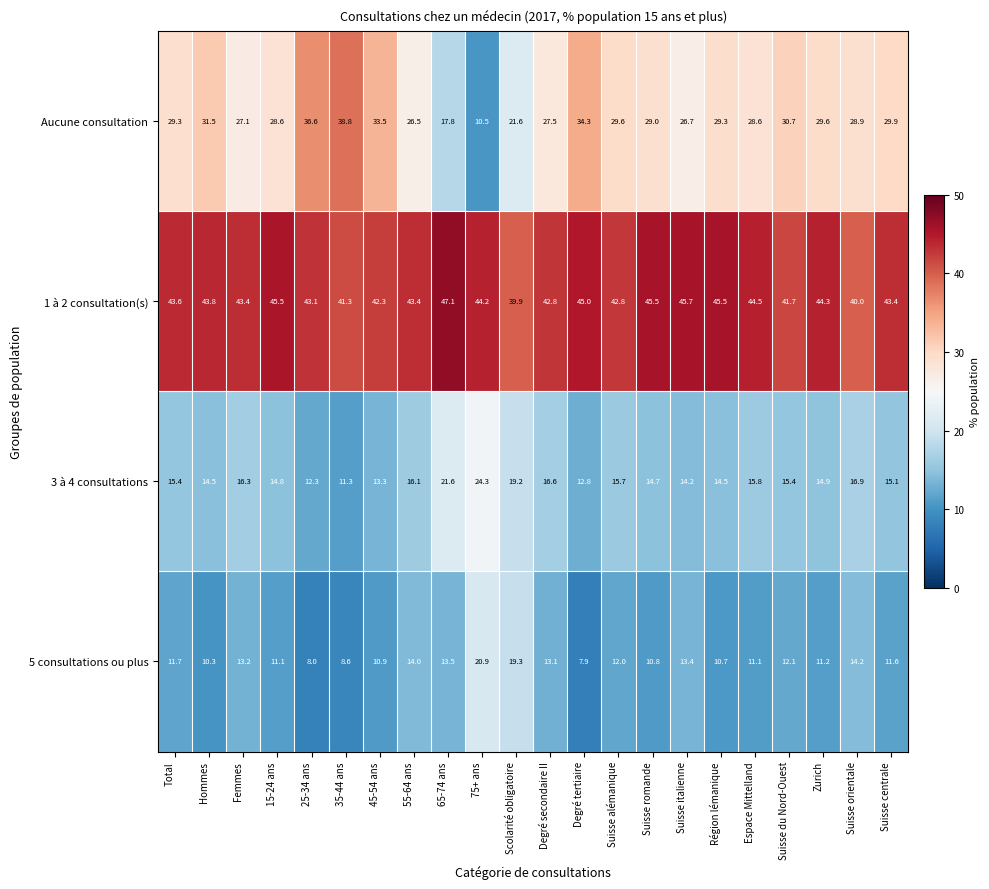

What is the spread (max minus min) of values at Suisse centrale?

31.8